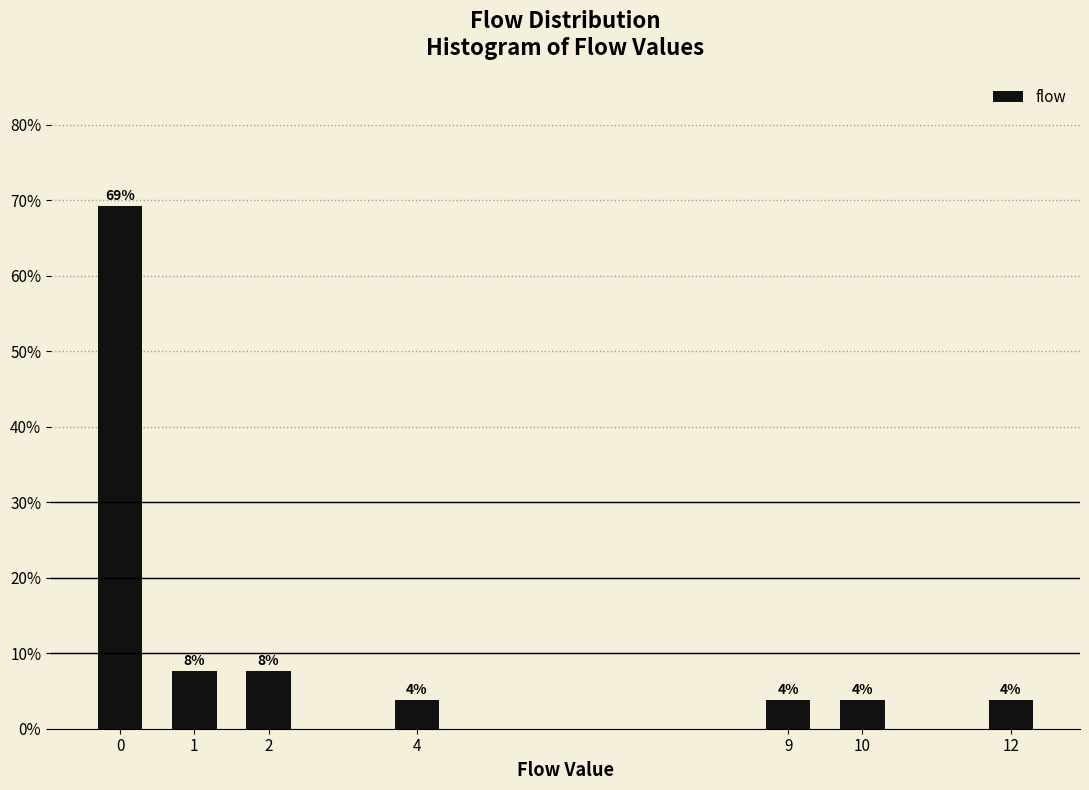

Does the chart contain any negative values?

No